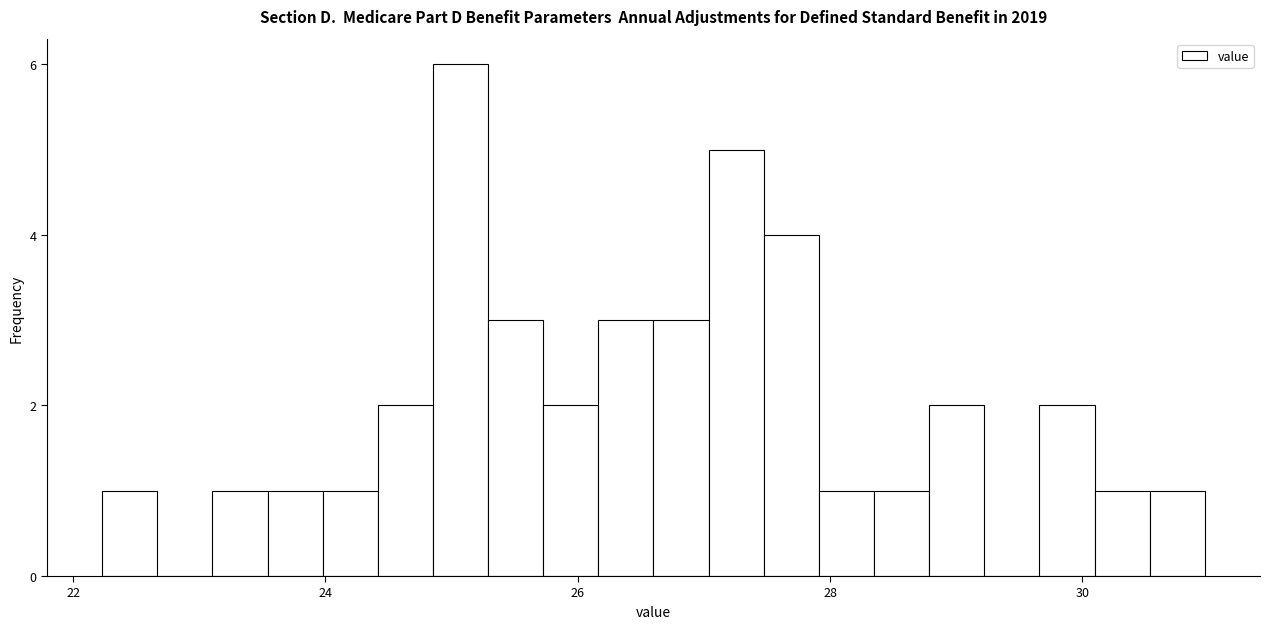

Read against the x-axis, roughly where is the centre of the tallest bar?

25.0